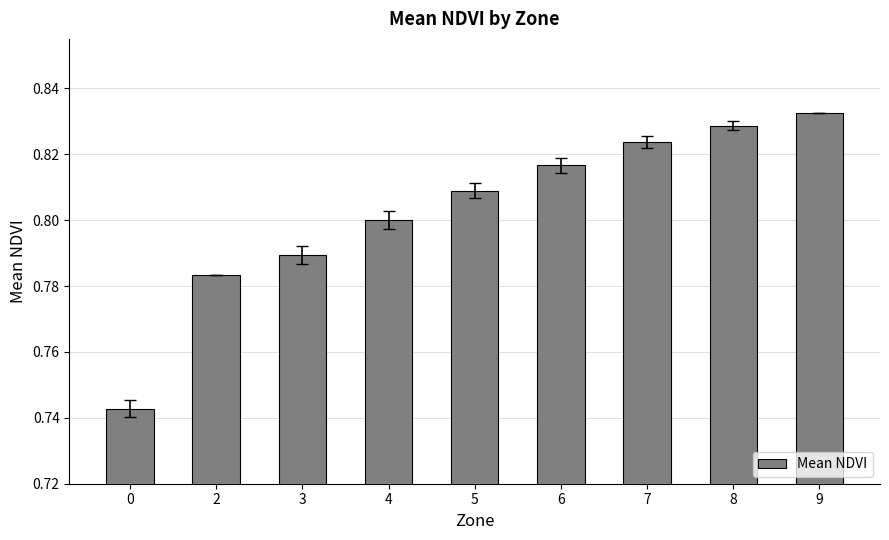

List the labels in order of value, smallest first.

0, 2, 3, 4, 5, 6, 7, 8, 9